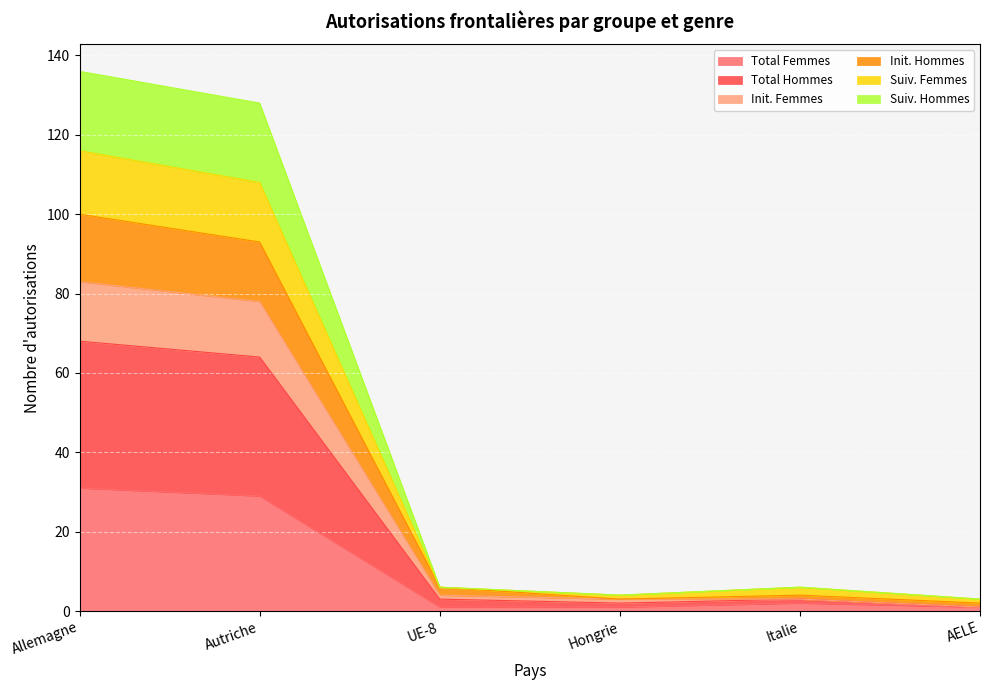

Is it true that Total Hommes equals 4 at UE-8?

True